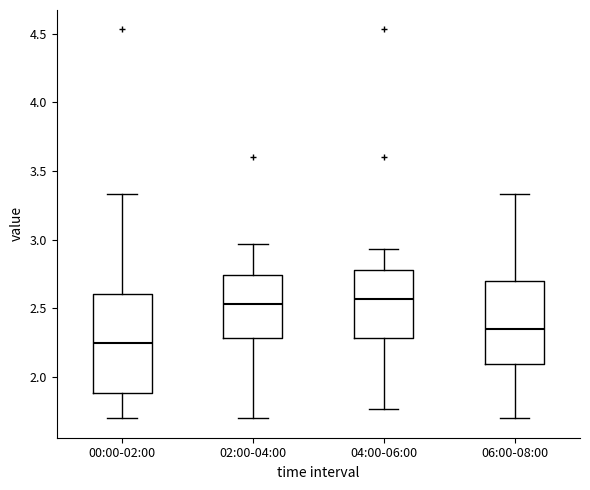

Reading left to right, read every box against the y-axis: the position of its median line, the range the box covers, and the ends of its whiskers. The values are not printed on the chart, so give them approximately, as read against the axis.

00:00-02:00: median 2.25, box 1.90 to 2.60, whiskers 1.70 to 3.35
02:00-04:00: median 2.55, box 2.30 to 2.75, whiskers 1.70 to 2.95
04:00-06:00: median 2.55, box 2.30 to 2.80, whiskers 1.75 to 2.95
06:00-08:00: median 2.35, box 2.10 to 2.70, whiskers 1.70 to 3.35